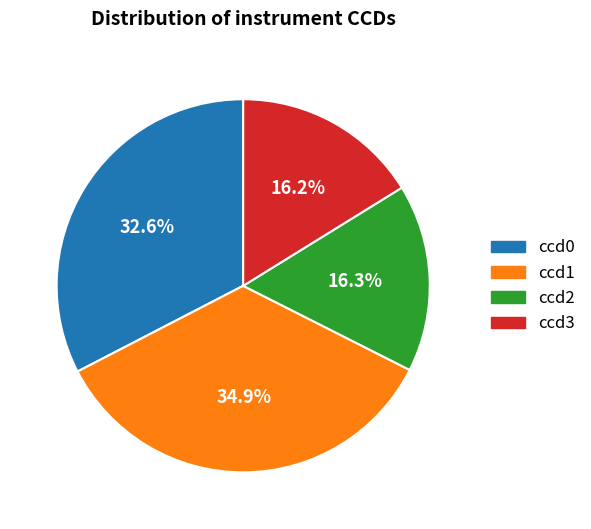

To the nearest percent, what is the difference between the largest and smallest slice percentages?

19%